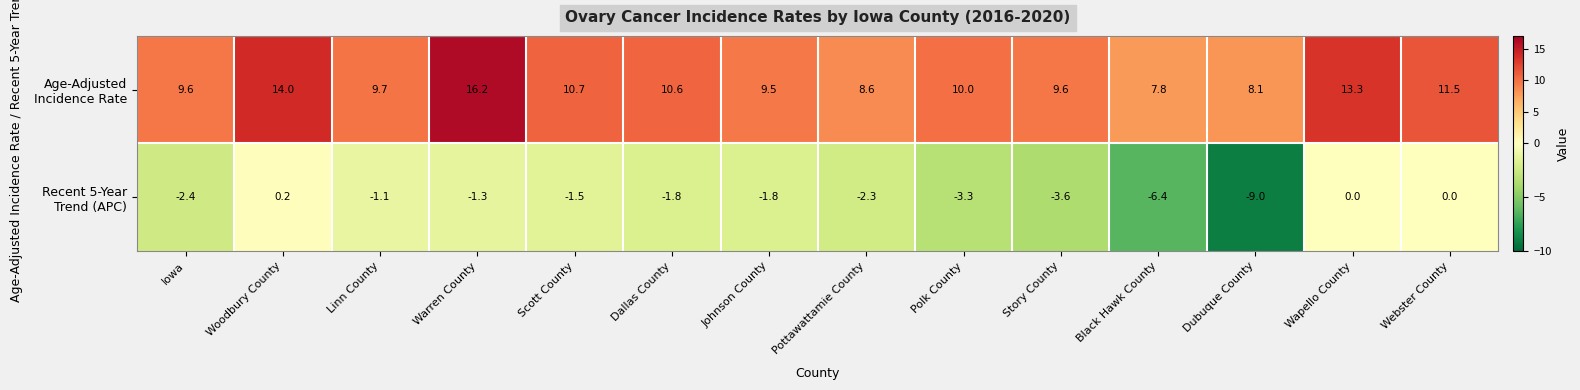

How many distinct data groups are displayed?

2